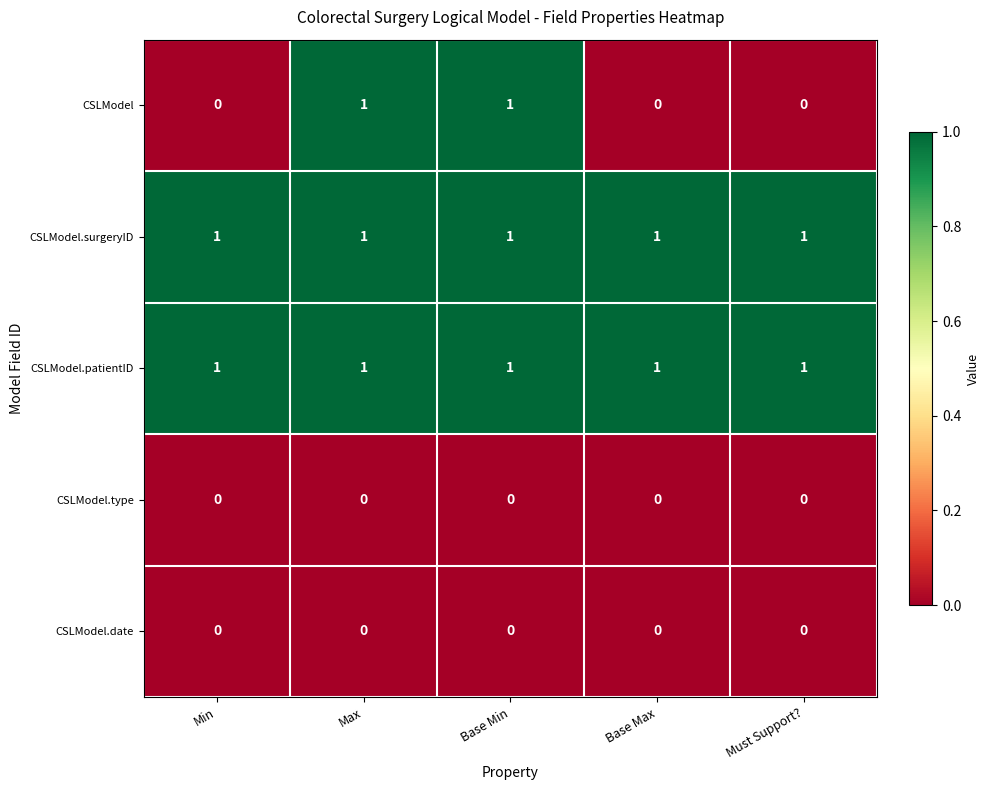

At how many categories does at least one series exceed 0?

5